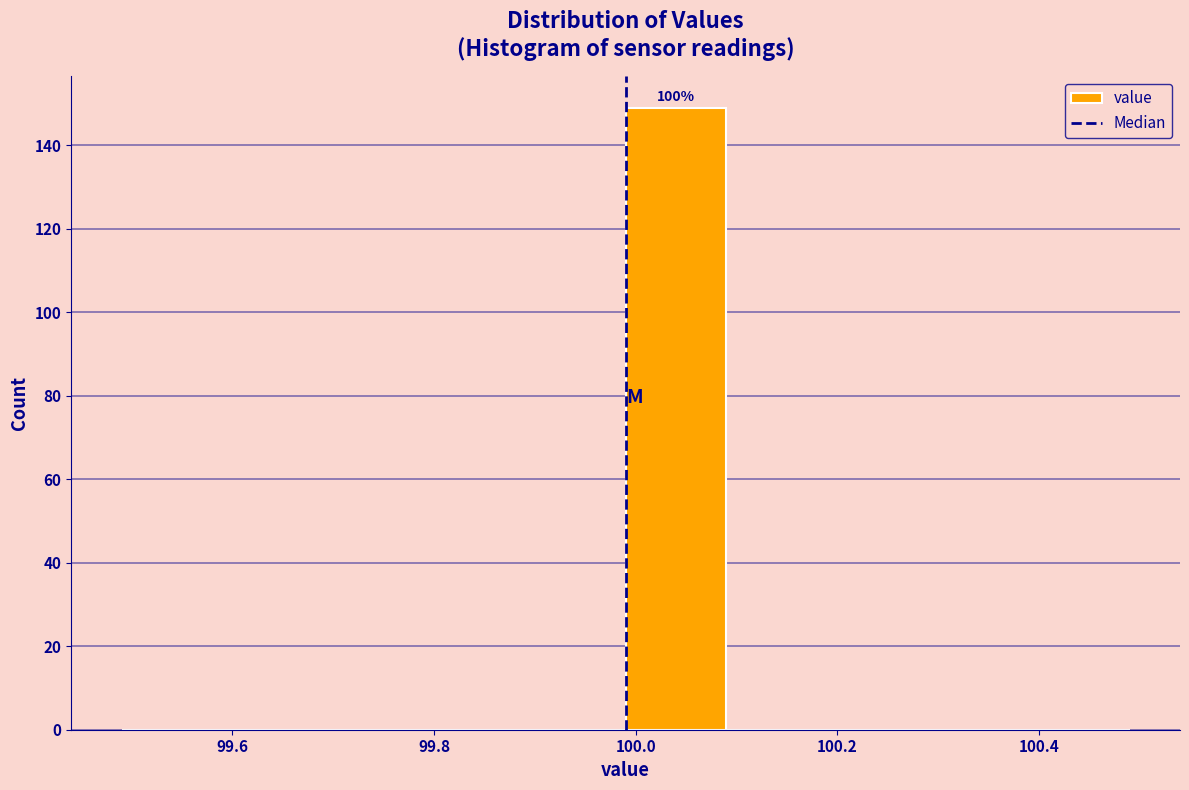

Which range on the x-axis has the tallest bar?

99.99 to 100.09